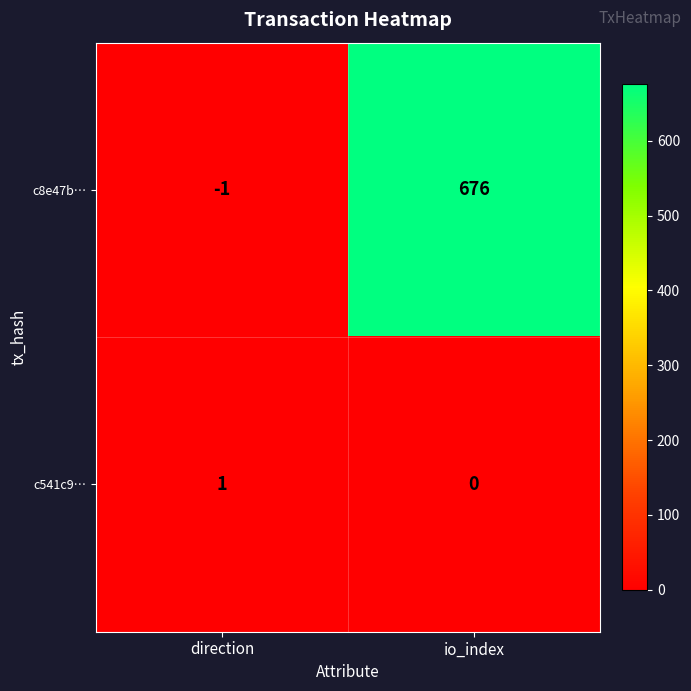

Reading right to left, transcribe all the data shown in this chart.

c8e47b…: io_index=676	direction=-1
c541c9…: io_index=0	direction=1